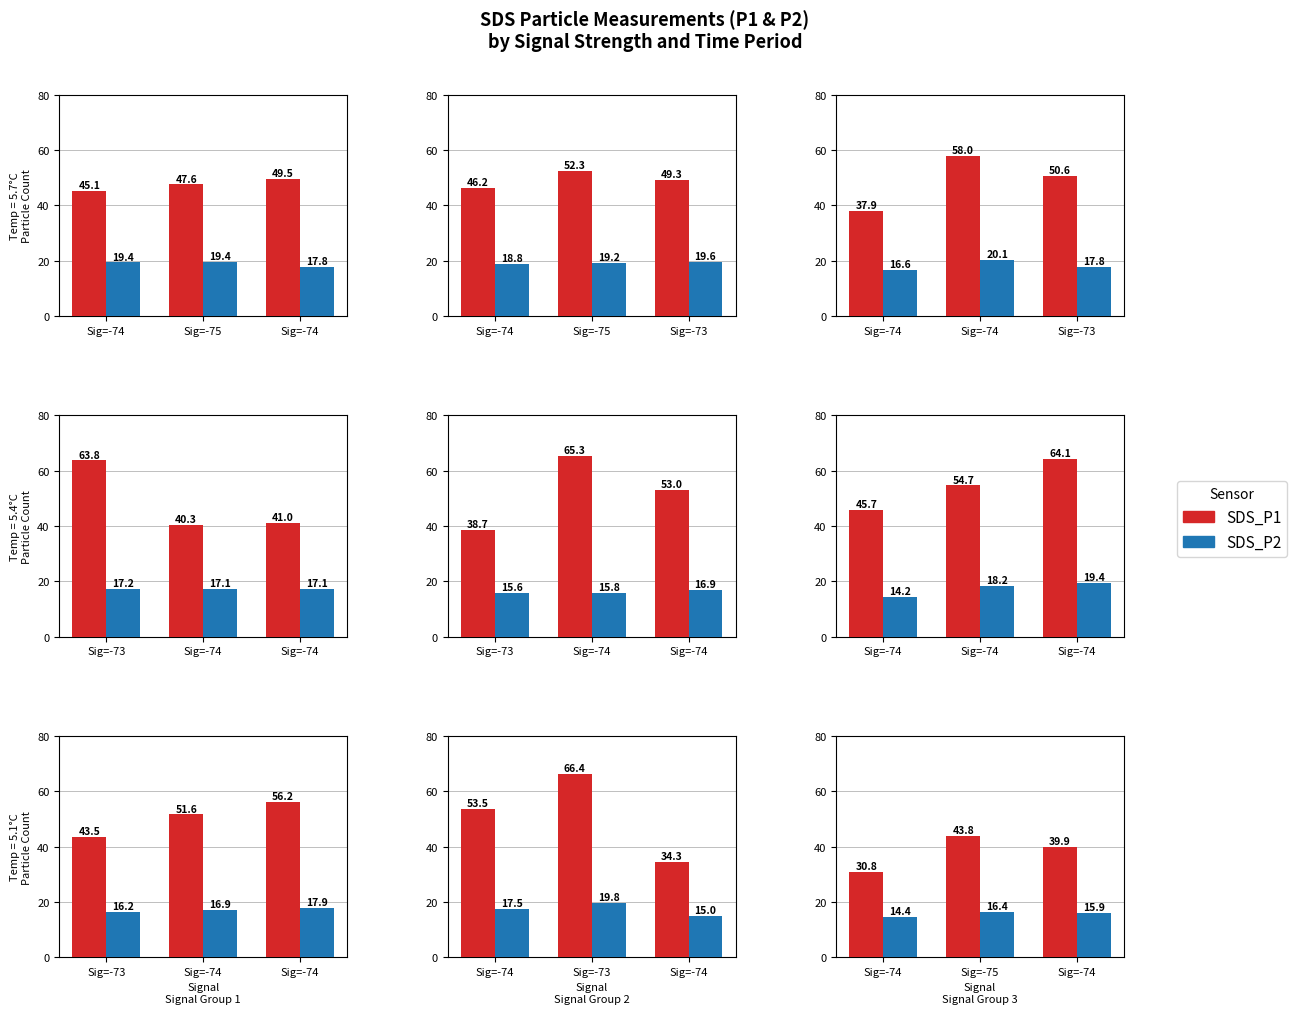

Does the chart contain any negative values?

No